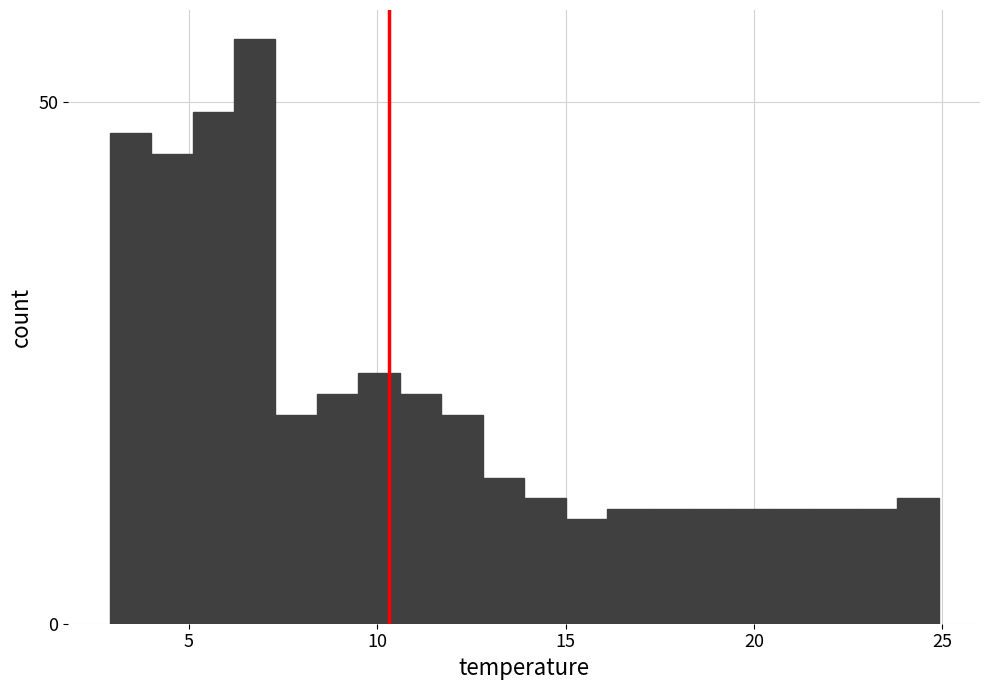

Around what value on the x-axis is the tallest bar? Give the approximate position of its centre, as read against the axis.

7.0